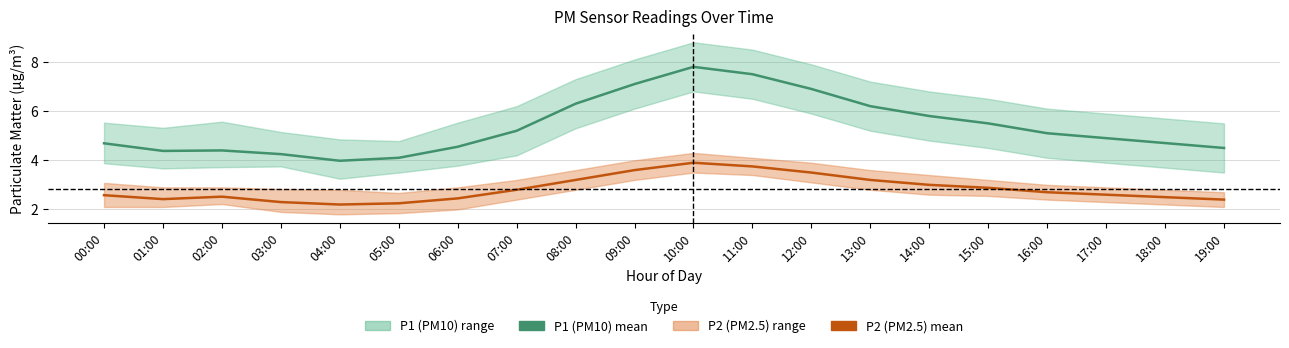

What are all the series names shown in the legend?

P1 (PM10), P2 (PM2.5)